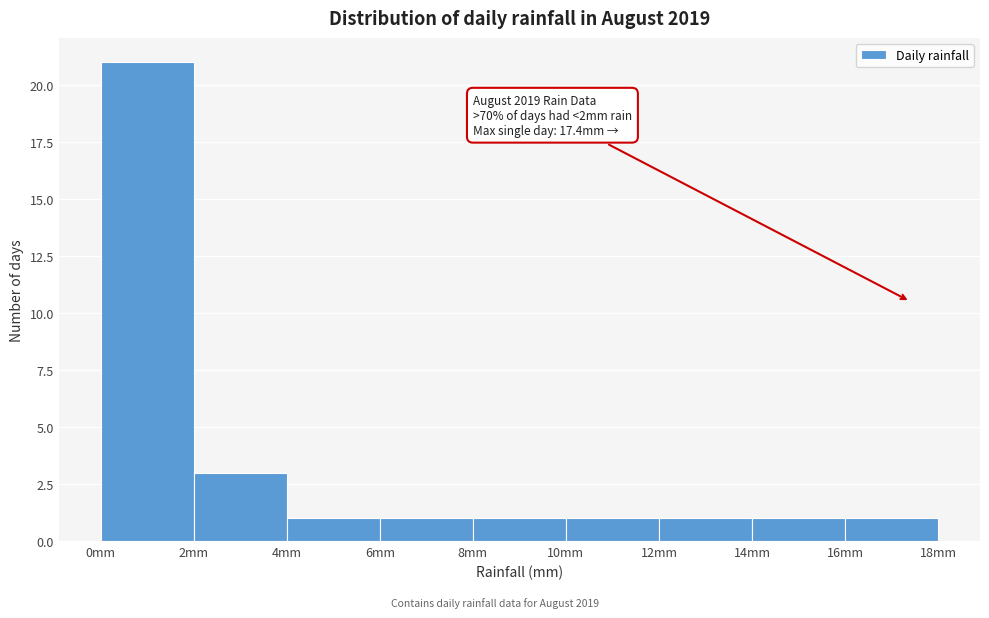

Over which range of the x-axis is the bar tallest?

0 to 2